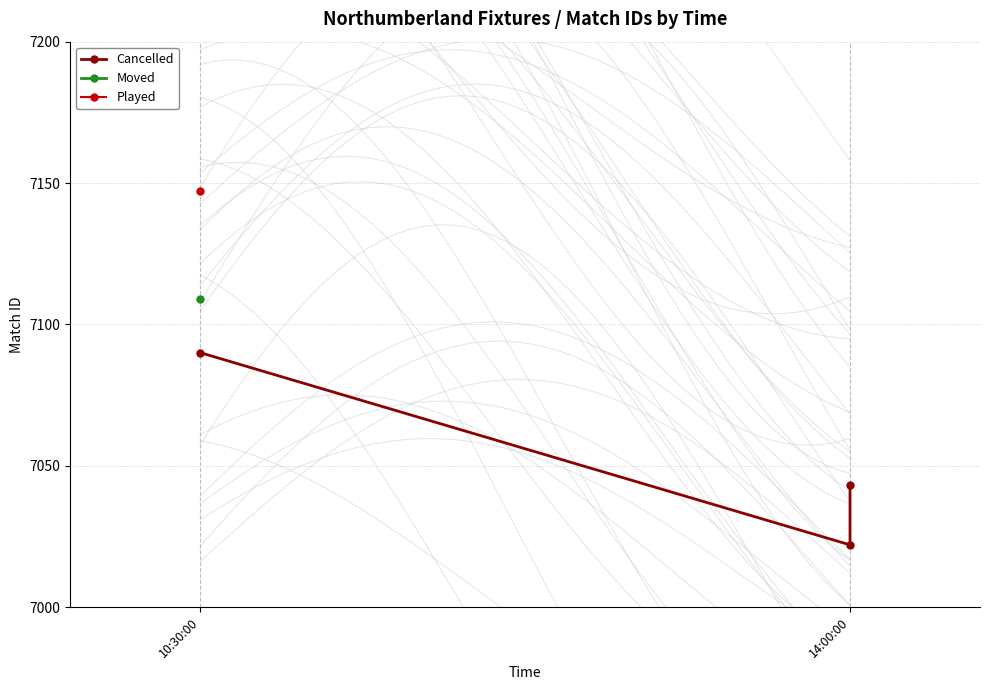

What is the label of the 2nd point from the left?

14:00:00